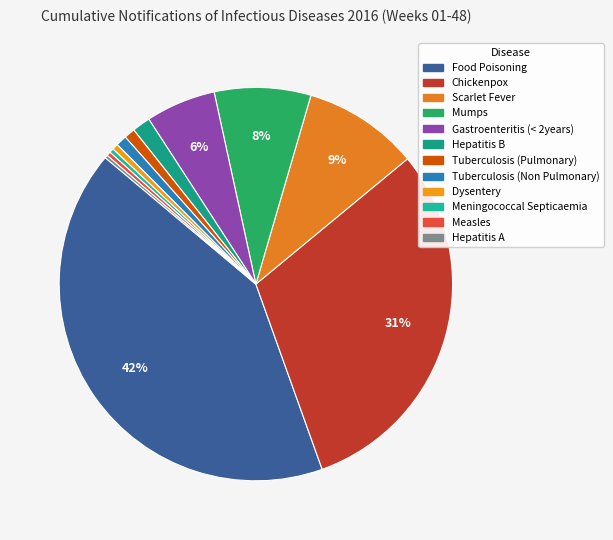

Count the number of slices in the pie.

12